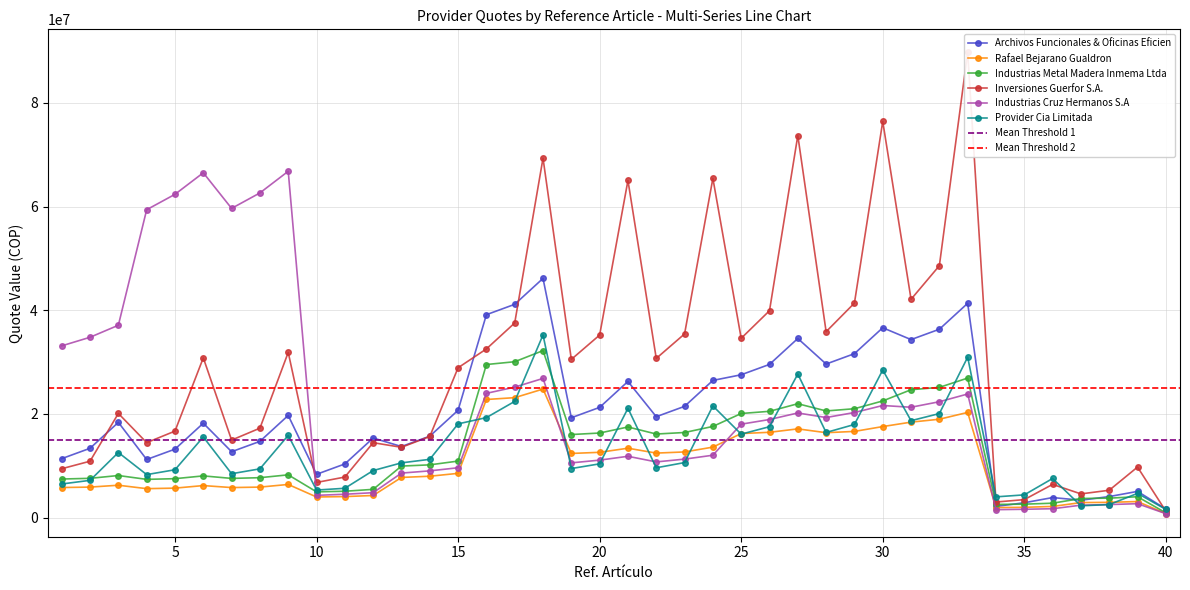

What is the total value across all series at 1?

73694697.4